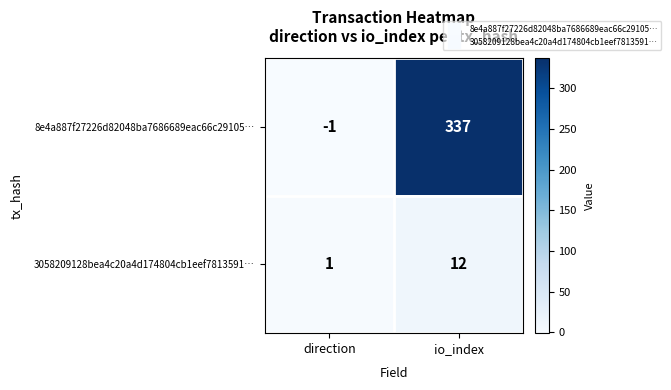

What is the difference between the maximum and minimum values in the 8e4a887f27226d82048ba7686689eac66c29105… series?

338